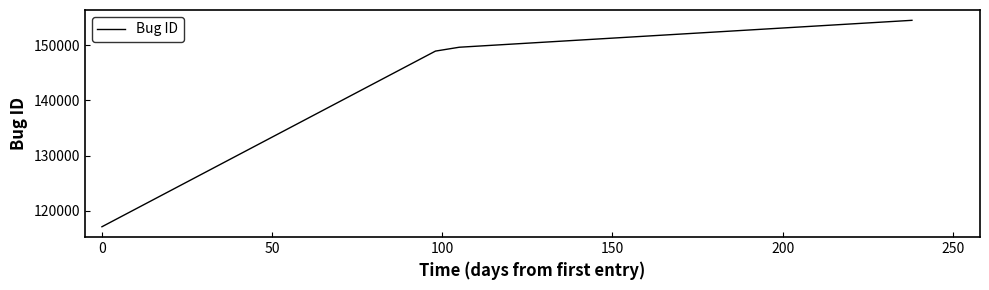

What is the average value?

142530